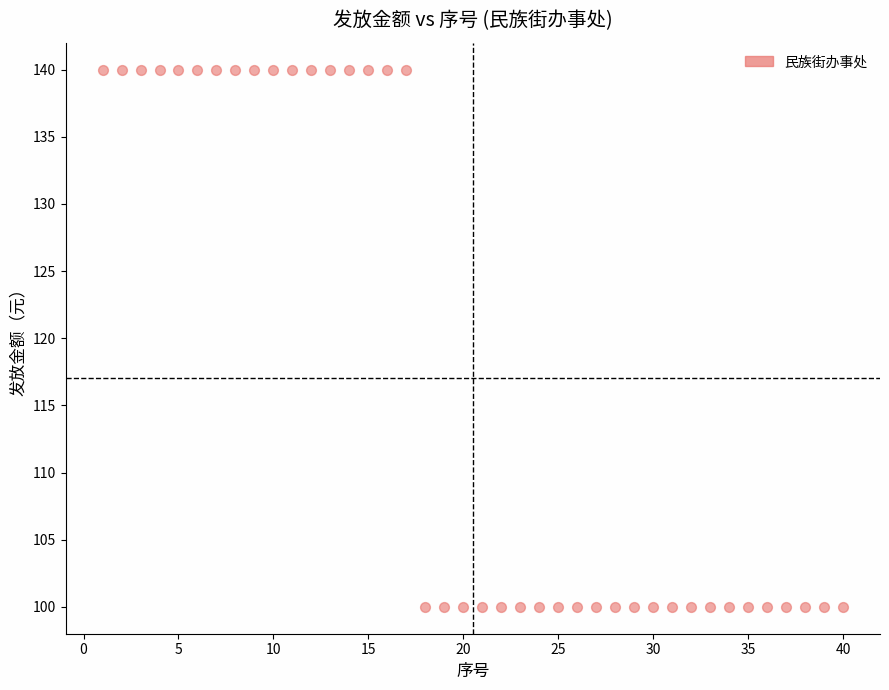

What is the range of X values (max minus min)?

39